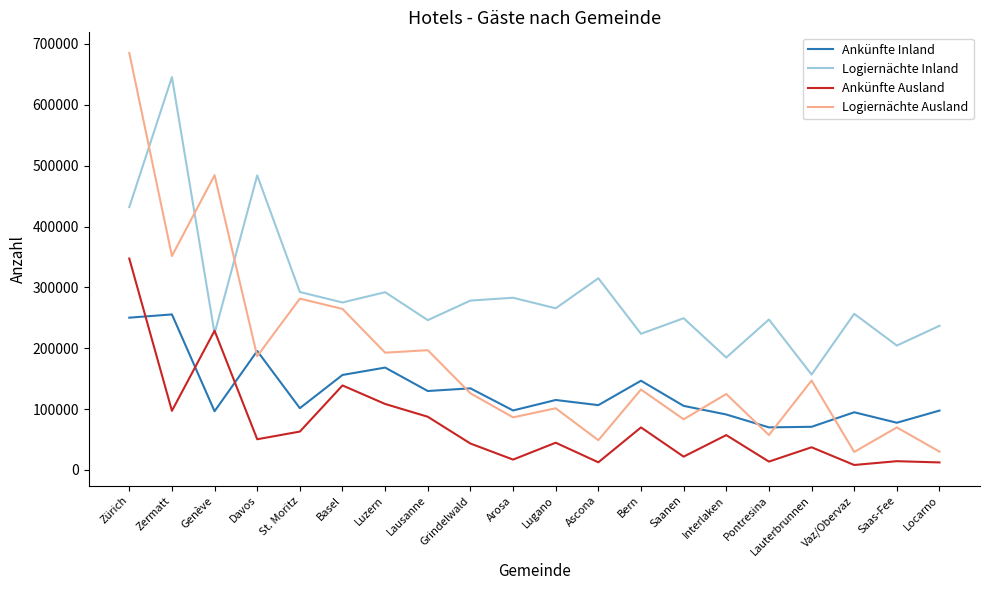

What is the spread (max minus min) of values at Zermatt?

548249